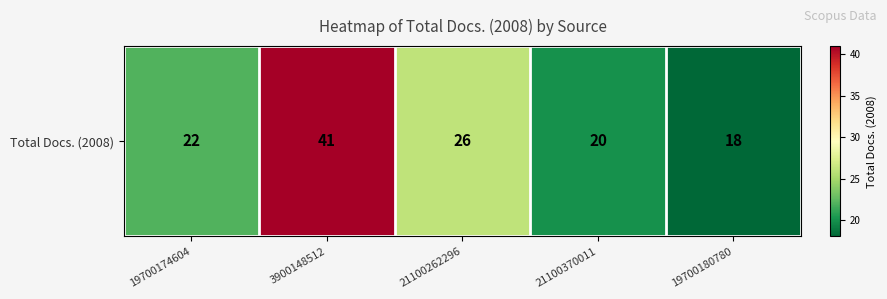

Count the number of categories in the chart.

5